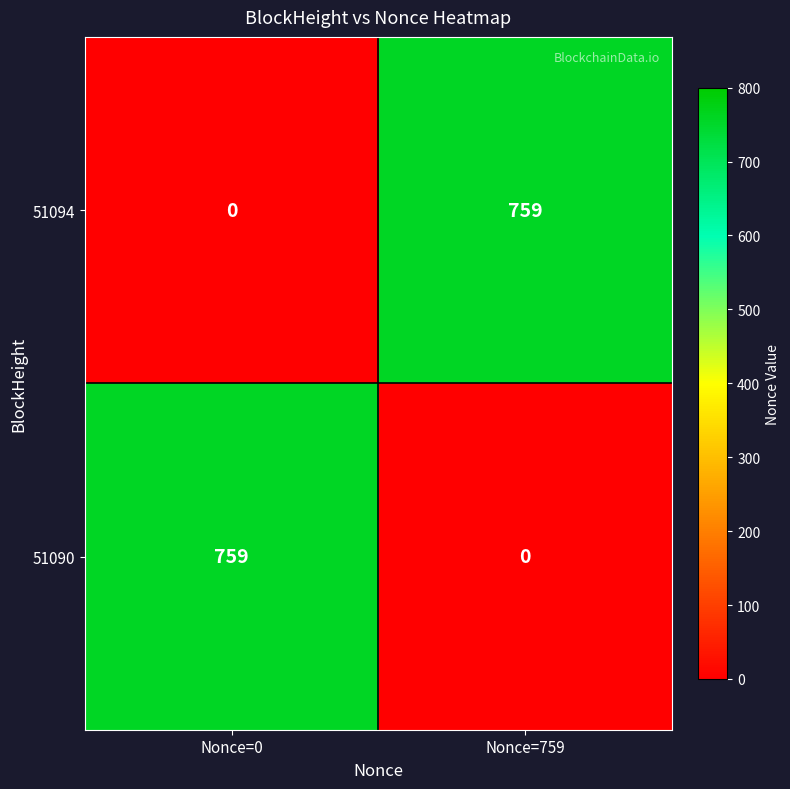

What is the difference between the 51094 values at Nonce=759 and Nonce=0?

759